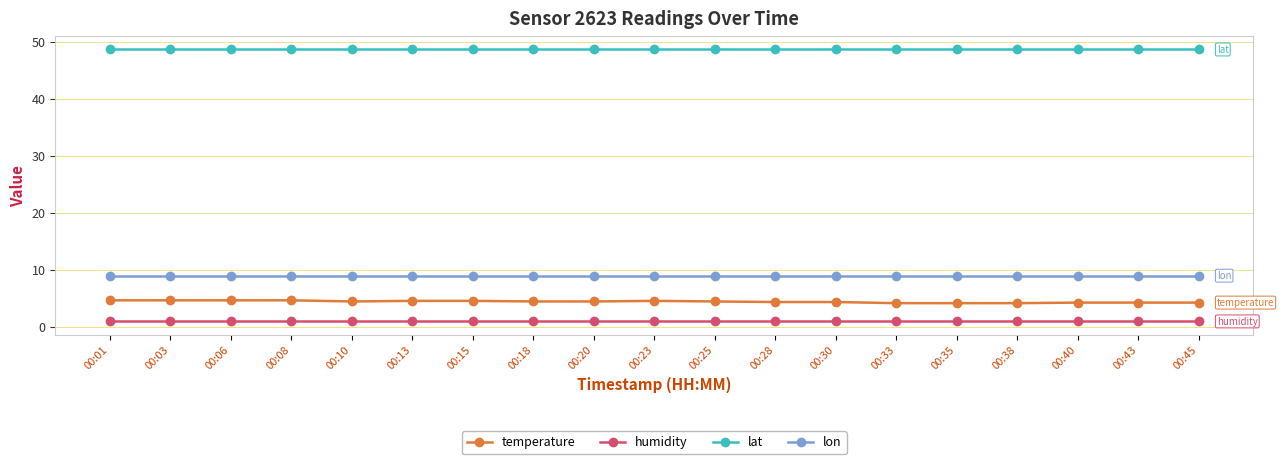

At 00:25, list the series in order from smallest to largest.

humidity, temperature, lon, lat